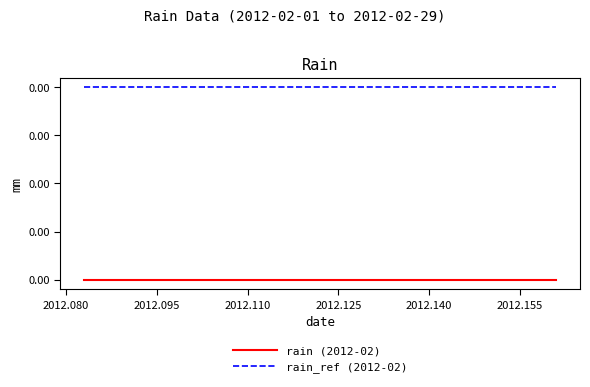

Which series has the largest total across all categories?

rain_ref (2012-02)